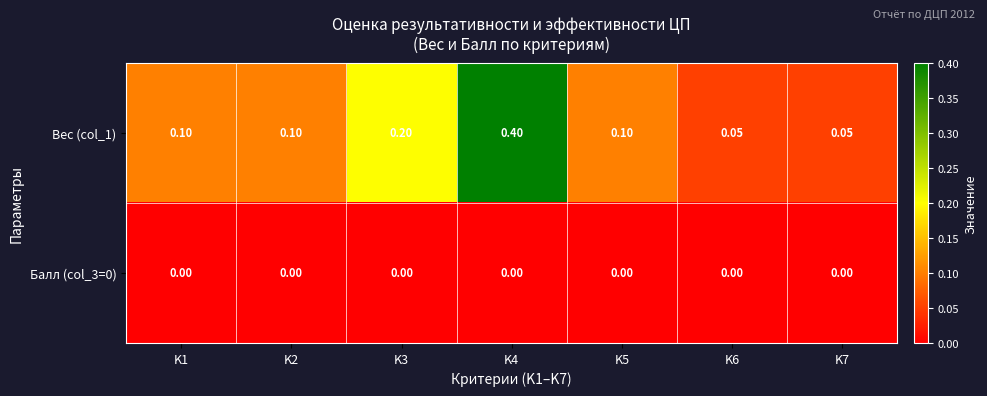

Is the value of Вес (col_1) at K1 greater than the value of Балл (col_3=0) at K3?

Yes